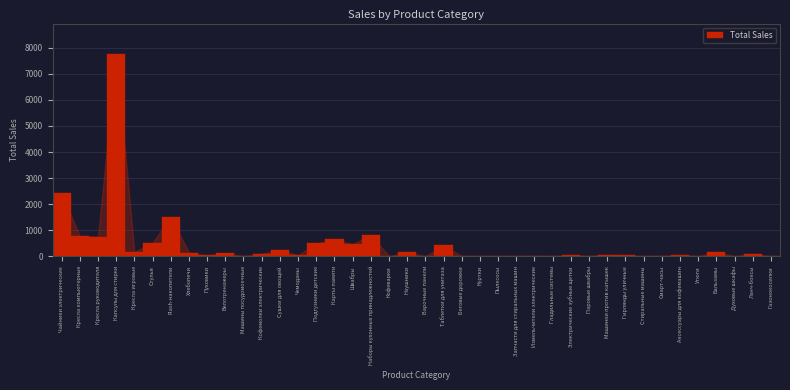

True or false: the data shows 1521 at Flash-накопители.

True